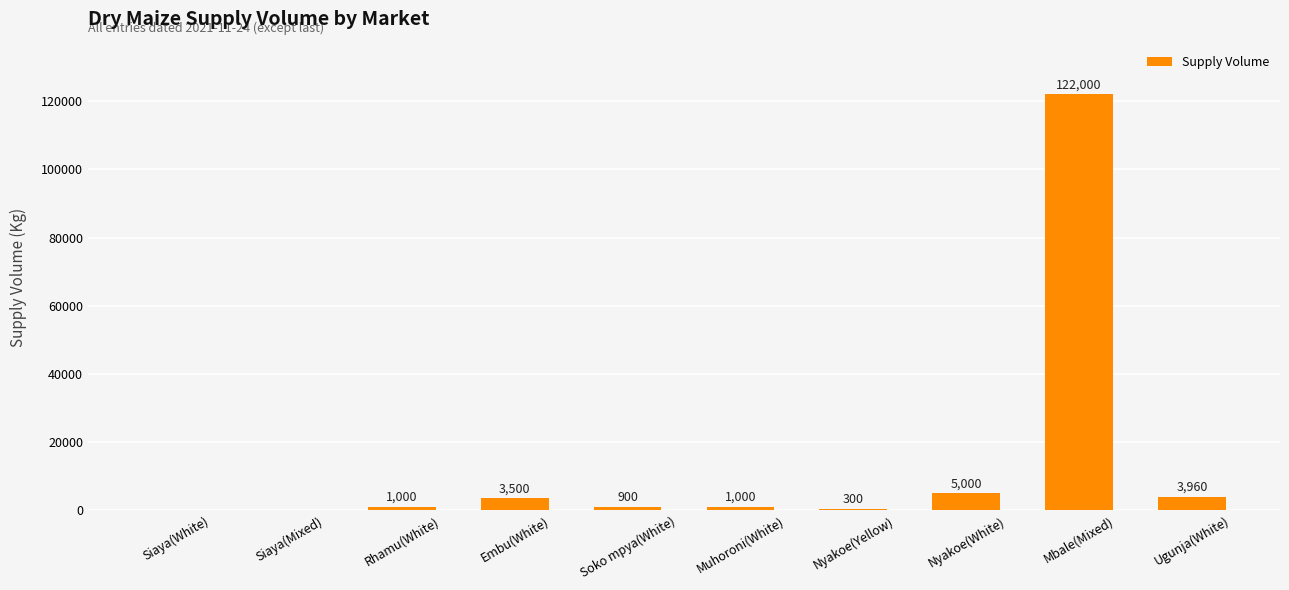

Reading left to right, transcribe all the data shown in this chart.

Siaya(White)=0	Siaya(Mixed)=0	Rhamu(White)=1000	Embu(White)=3500	Soko mpya(White)=900	Muhoroni(White)=1000	Nyakoe(Yellow)=300	Nyakoe(White)=5000	Mbale(Mixed)=122000	Ugunja(White)=3960